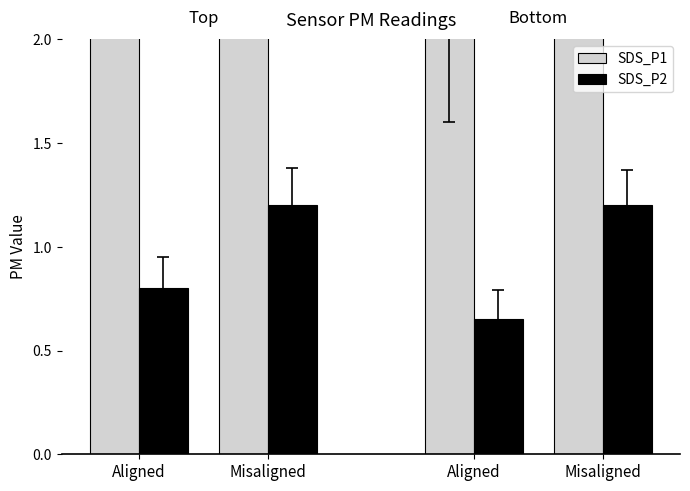

At which label does SDS_P2 reach its minimum?

Aligned